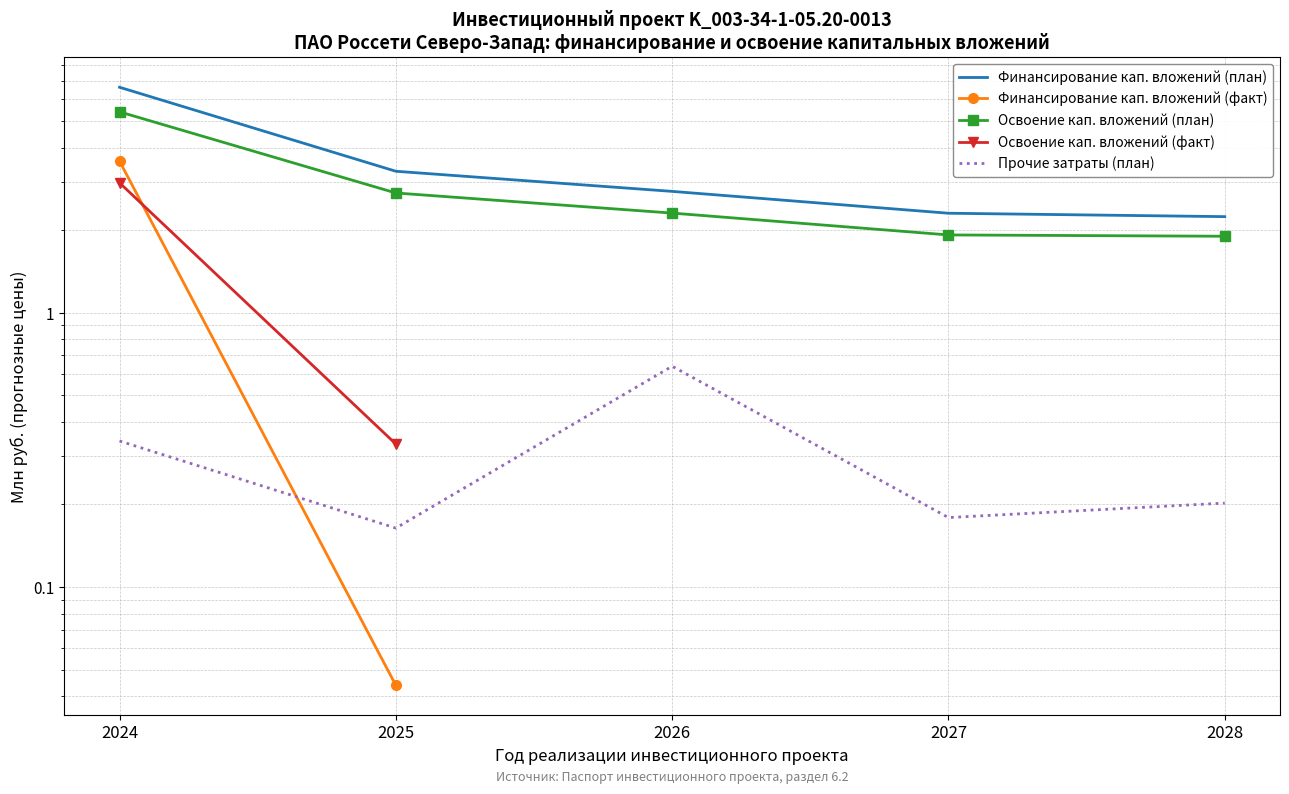

Does the chart have visible grid lines?

Yes